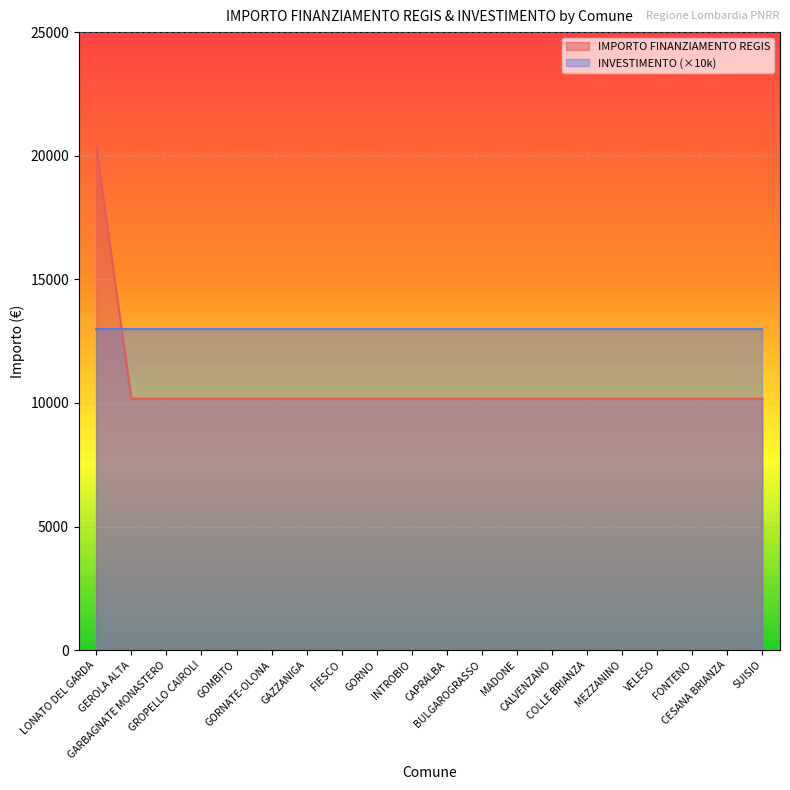

What is the value of the 12th point from the left?

10172